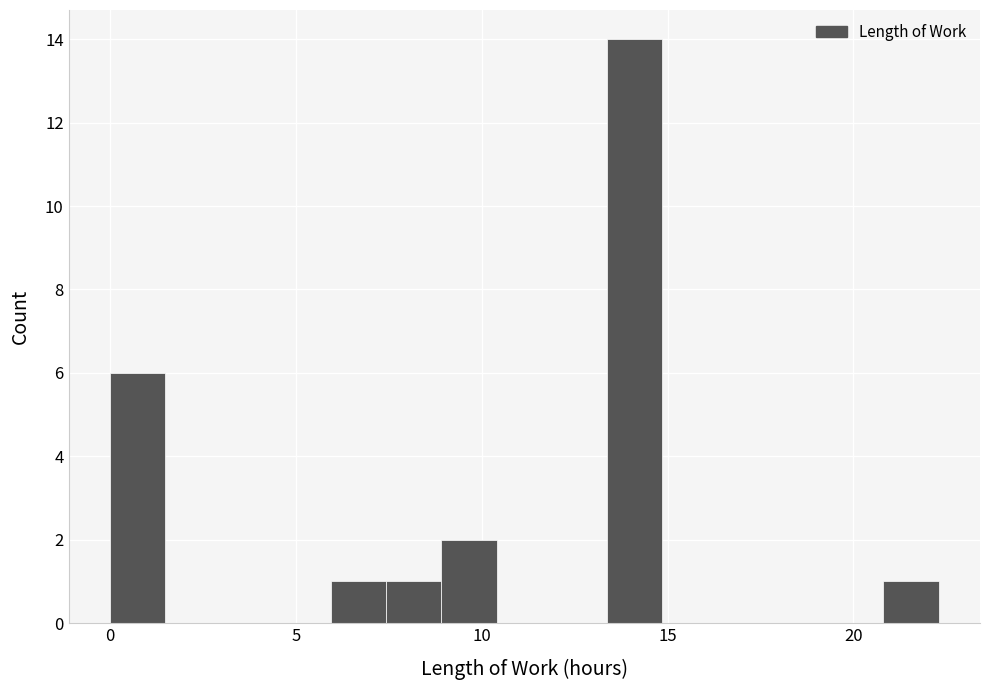

Around what value on the x-axis is the tallest bar? Give the approximate position of its centre, as read against the axis.

14.0